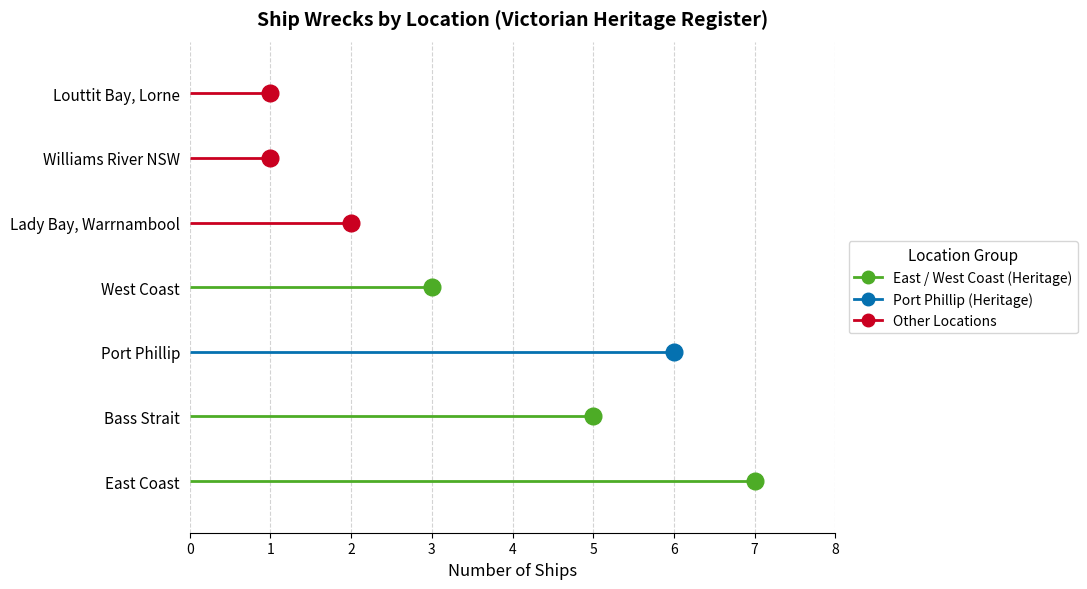

Which has a higher value, Bass Strait or Louttit Bay, Lorne?

Bass Strait